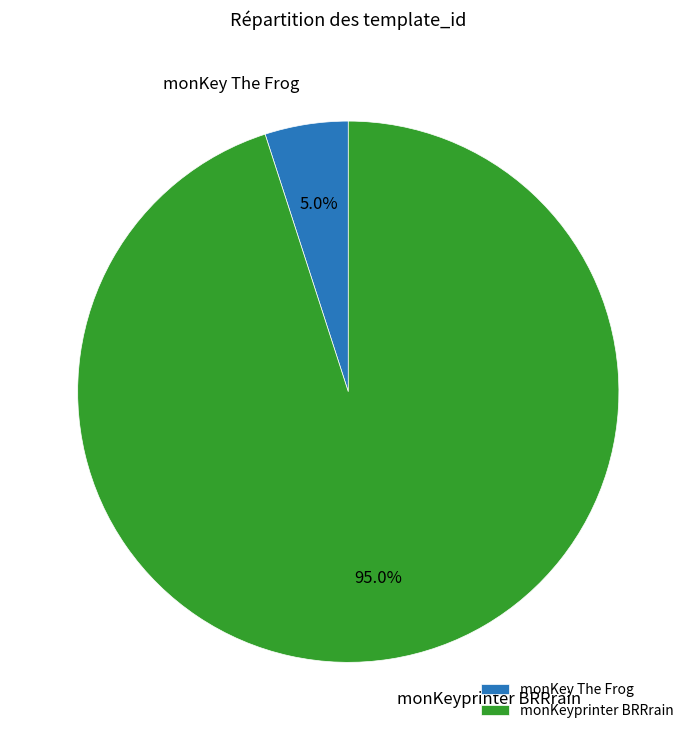

To the nearest percent, what portion does monKeyprinter BRRrain represent?

95%